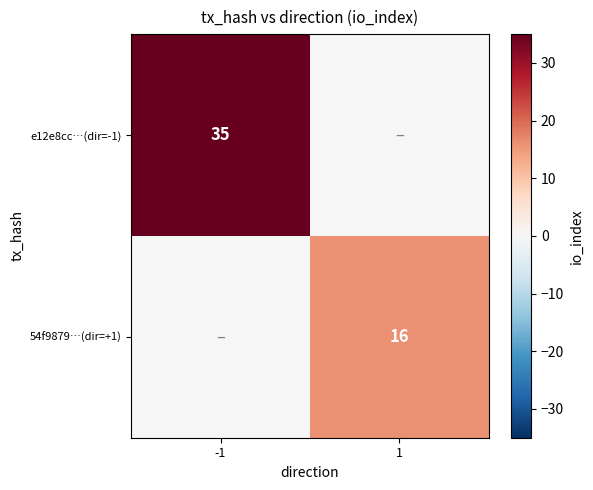

How many data points does each series have?

2